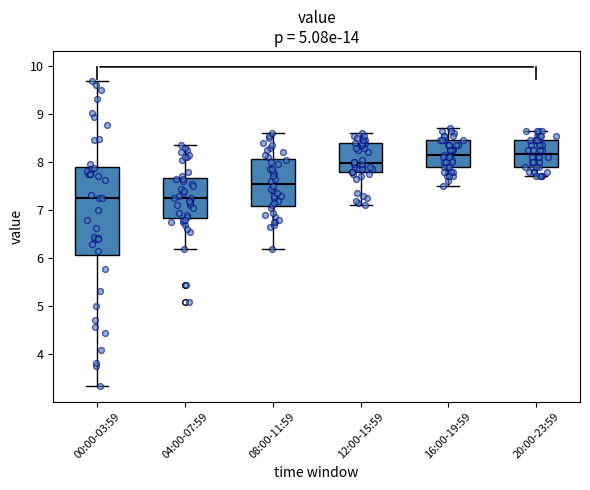

Which box is the tallest, from its lower edge to its upper edge?

00:00-03:59